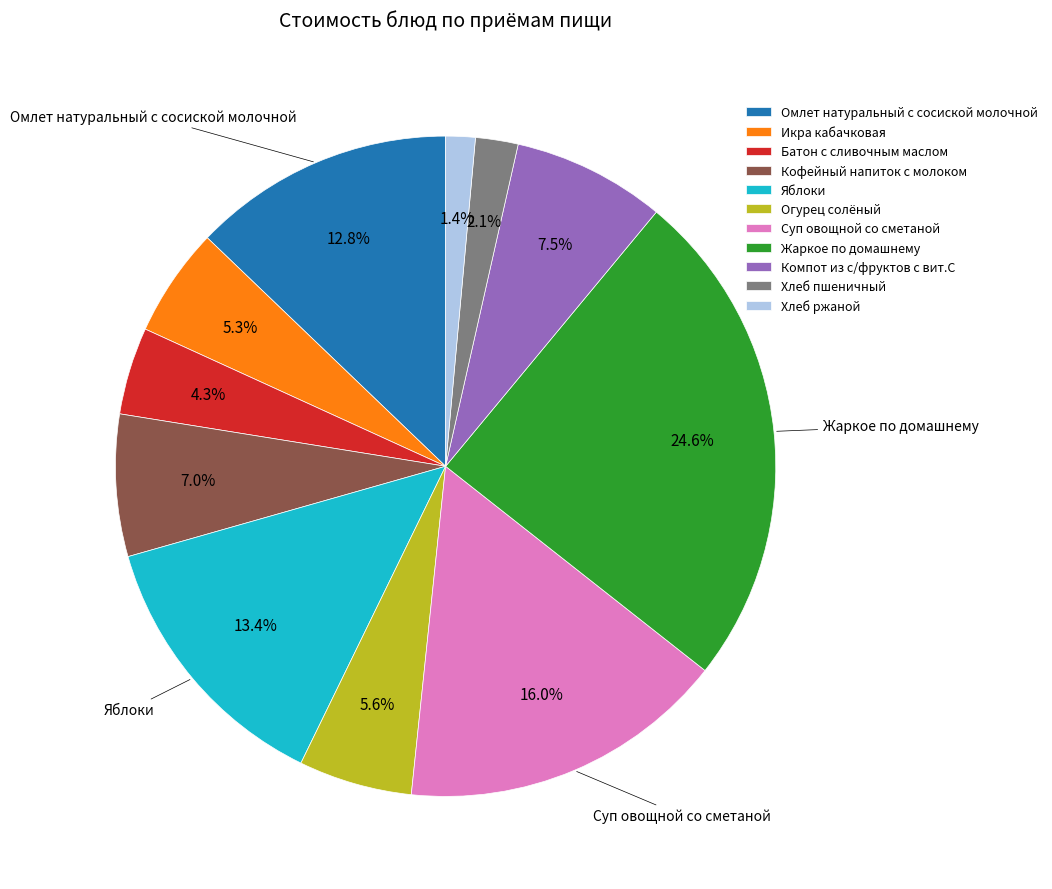

Does Огурец солёный account for over 50% of the chart?

No